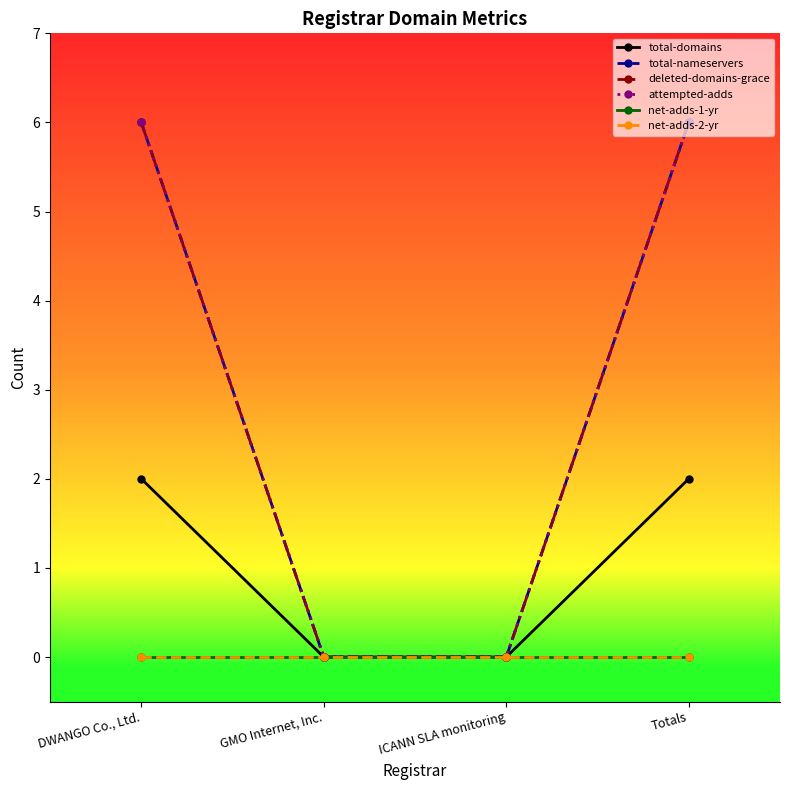

Does the chart have visible grid lines?

No